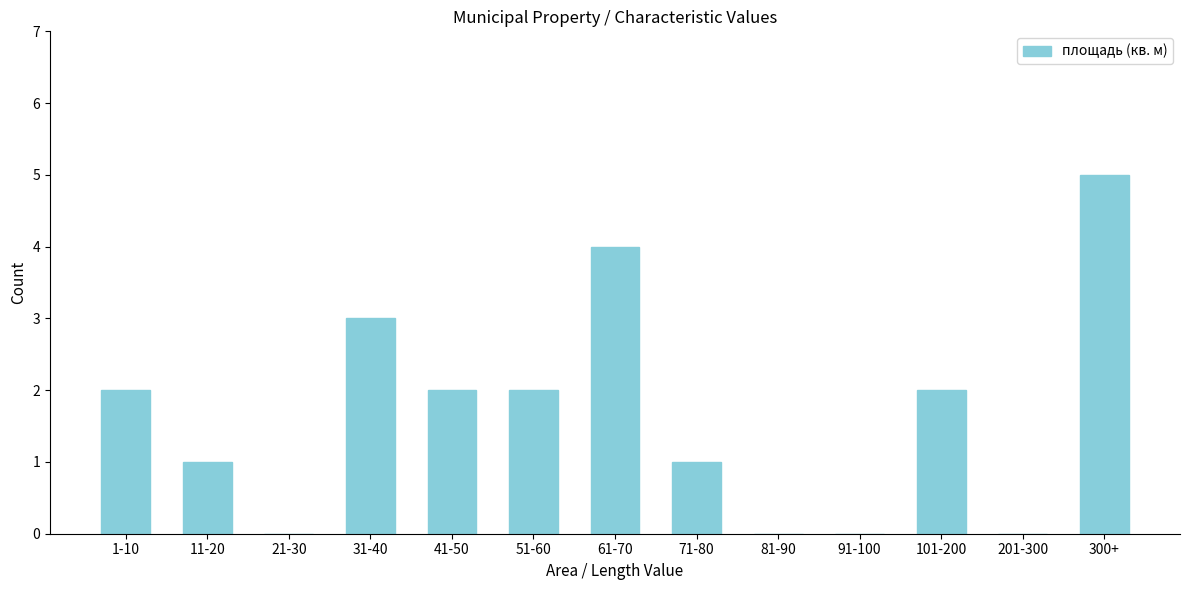

Reading right to left, transcribe all the data shown in this chart.

300+=5	201-300=0	101-200=2	91-100=0	81-90=0	71-80=1	61-70=4	51-60=2	41-50=2	31-40=3	21-30=0	11-20=1	1-10=2